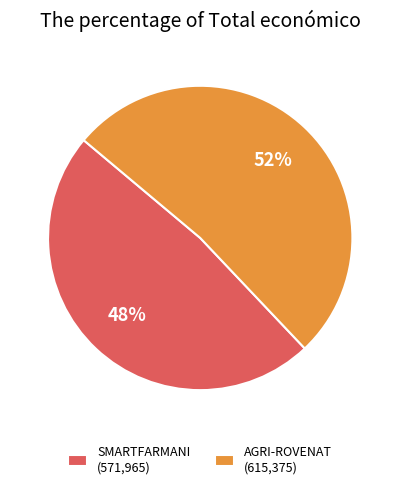

Do SMARTFARMANI (571,965) and AGRI-ROVENAT (615,375) together represent more than half of the pie?

Yes